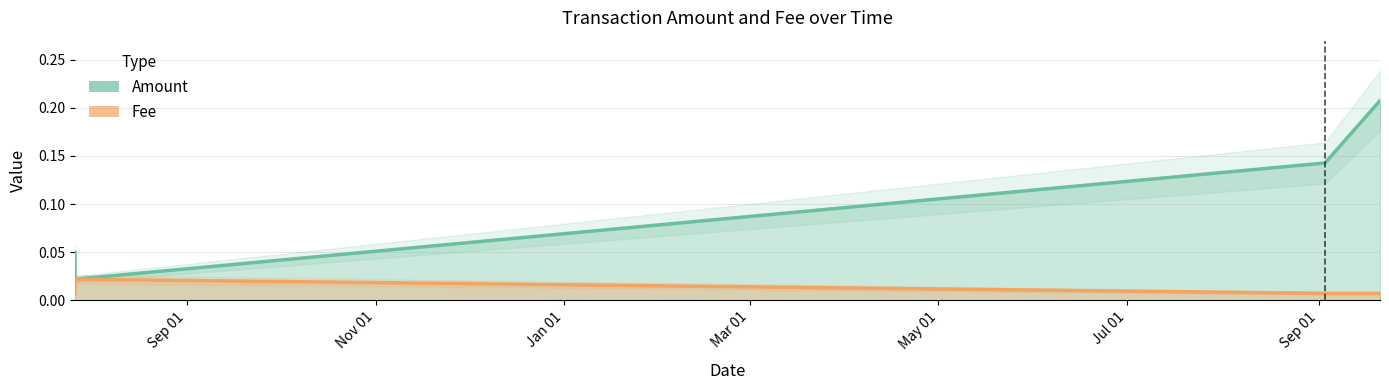

At which label is Amount closest to 0?

2019-07-26 18:26:12